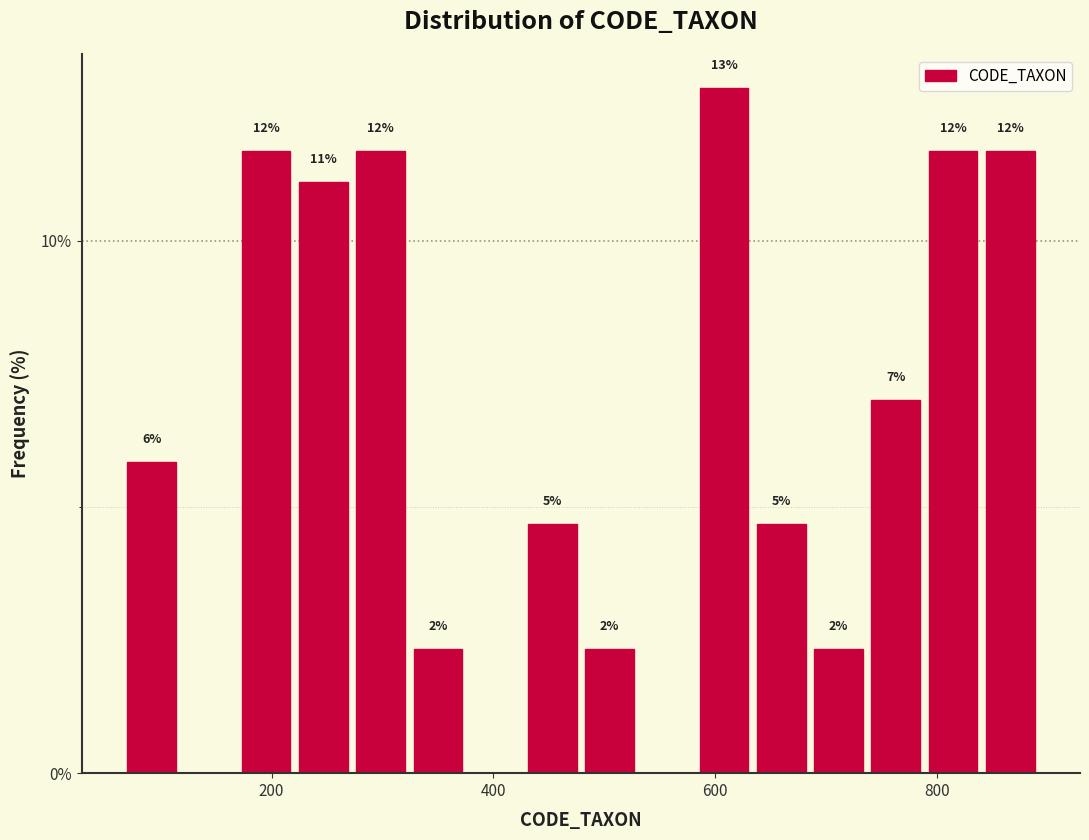

Read against the x-axis, roughly where is the centre of the tallest bar?

600